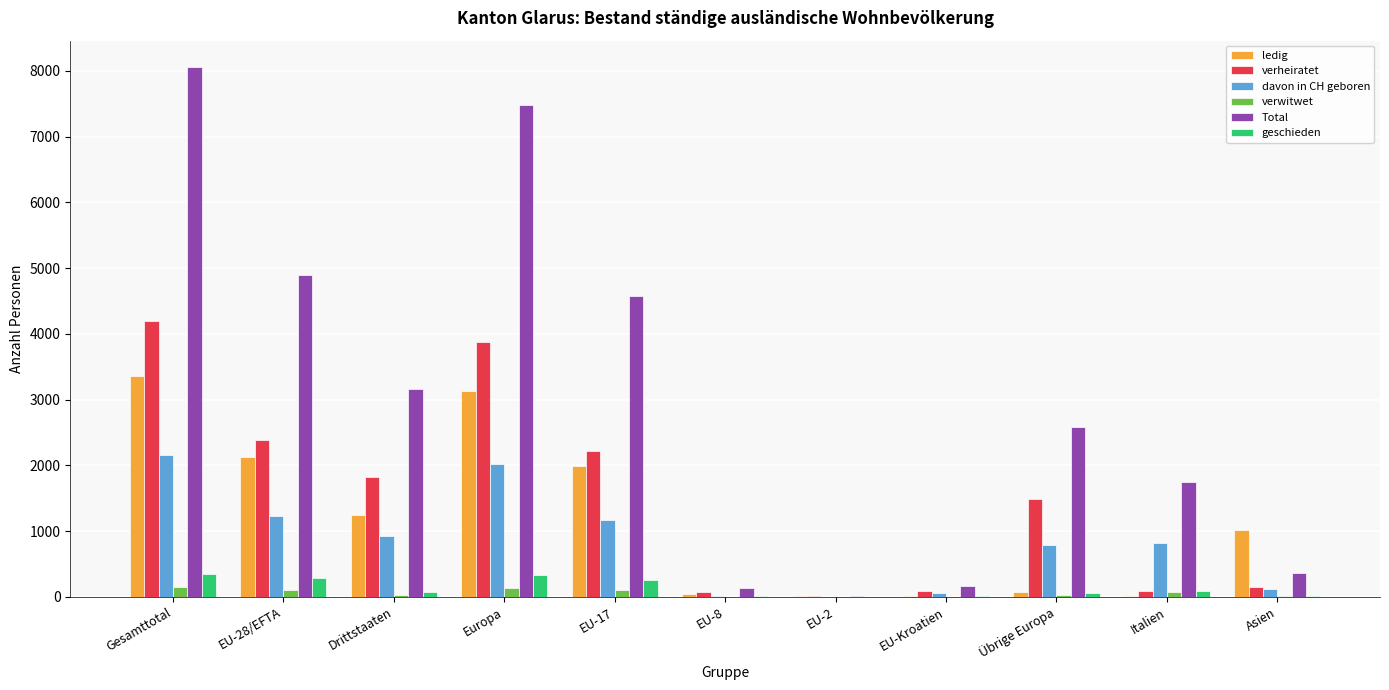

What is the sum of all verheiratet values?

16366